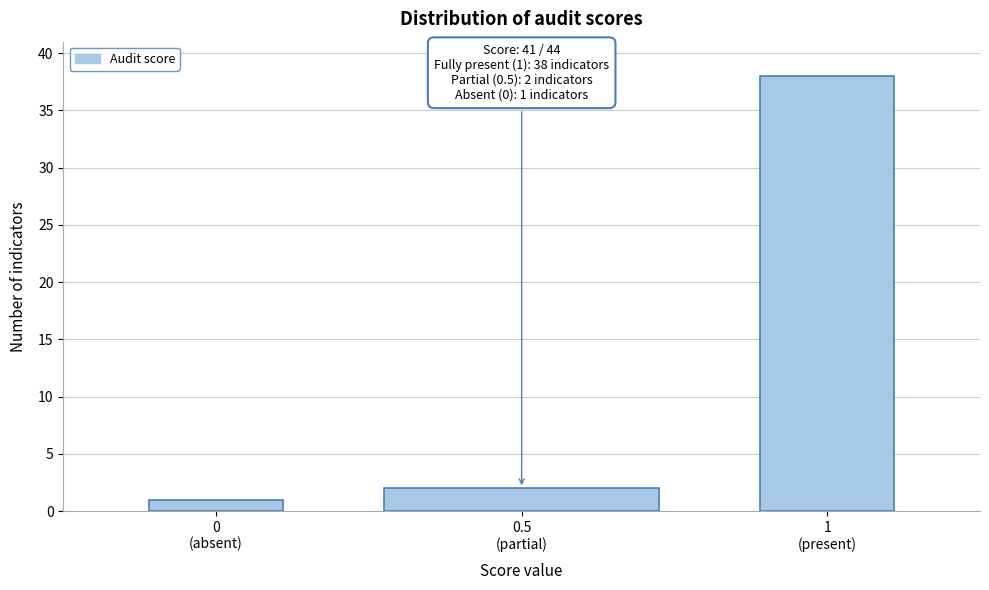

Reading left to right, list all the values displayed in this chart.

1	2	38